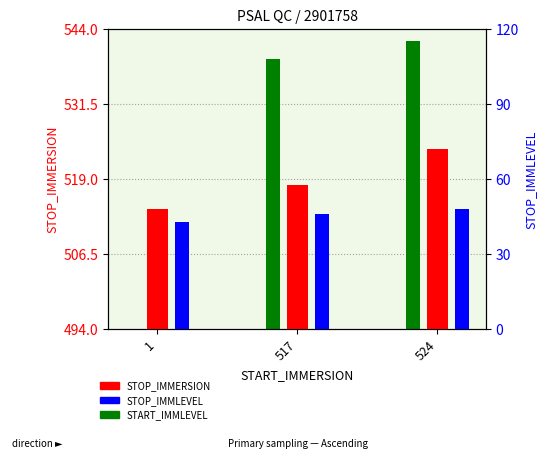

At which category is the sum across all series the highest?

524